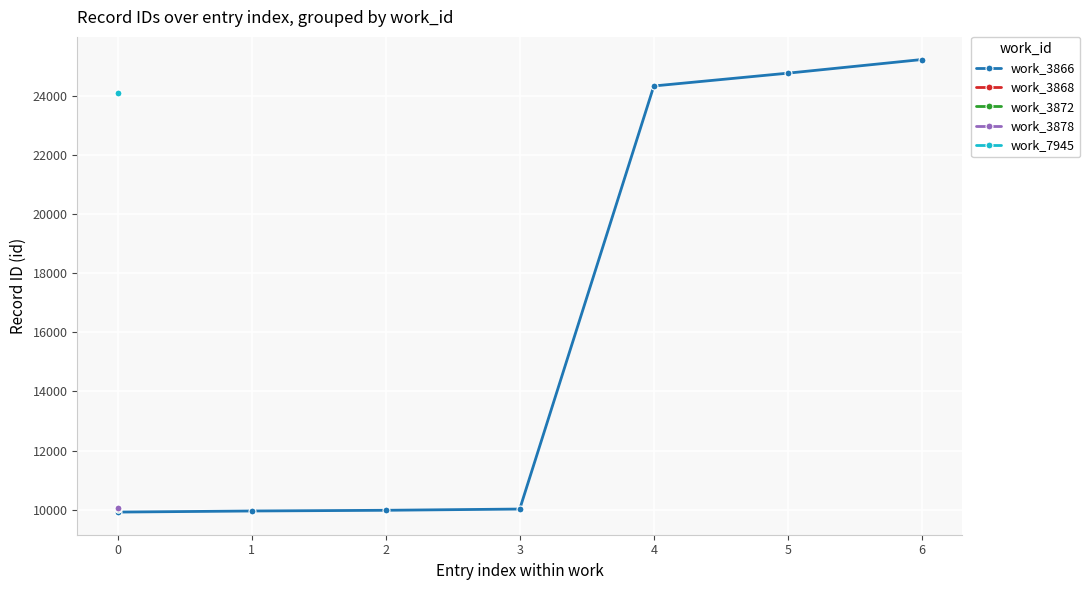

What is the value of the work_3866 point at the 1st from the left?

9925